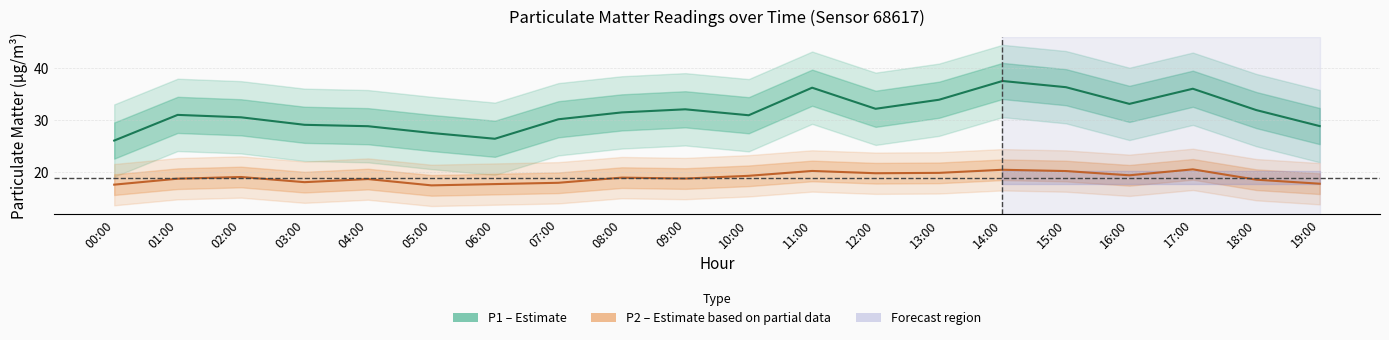

Reading right to left, extract all data points from this chart.

P1 (PM10): 28.9	31.9	36.1	33.1	36.4	37.6	34.0	32.2	36.3	30.9	32.1	31.5	30.2	26.4	27.5	28.8	29.1	30.6	31.0	26.1
P2 (PM2.5): 17.7	18.5	20.5	19.3	20.1	20.4	19.8	19.7	20.2	19.2	18.7	18.9	17.9	17.6	17.4	18.6	18.0	19.0	18.7	17.5